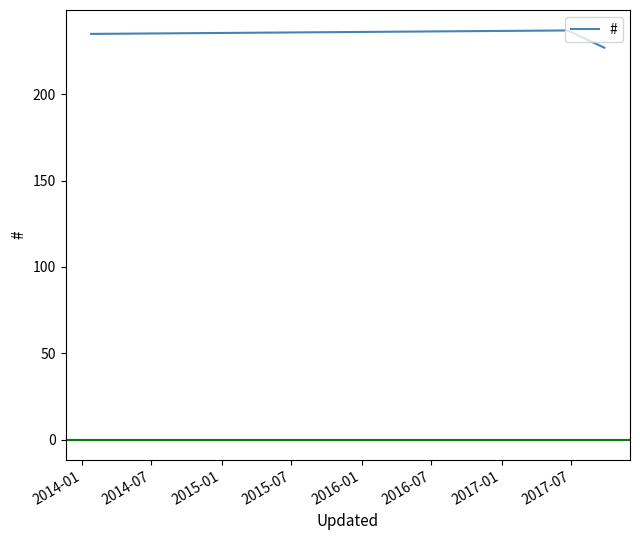

What is the difference between the maximum and minimum values?

10